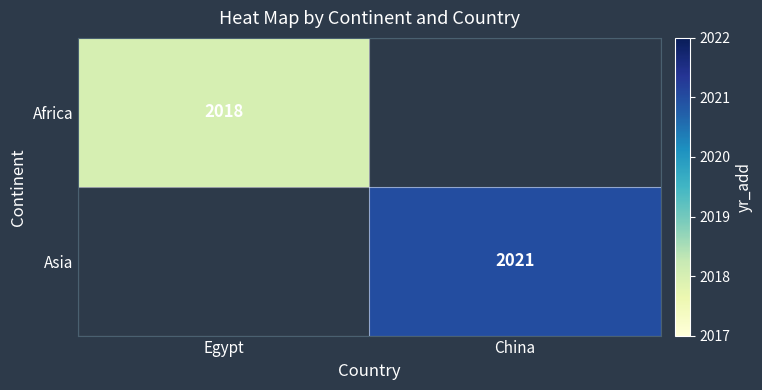

Is it true that Asia equals 2021 at China?

True